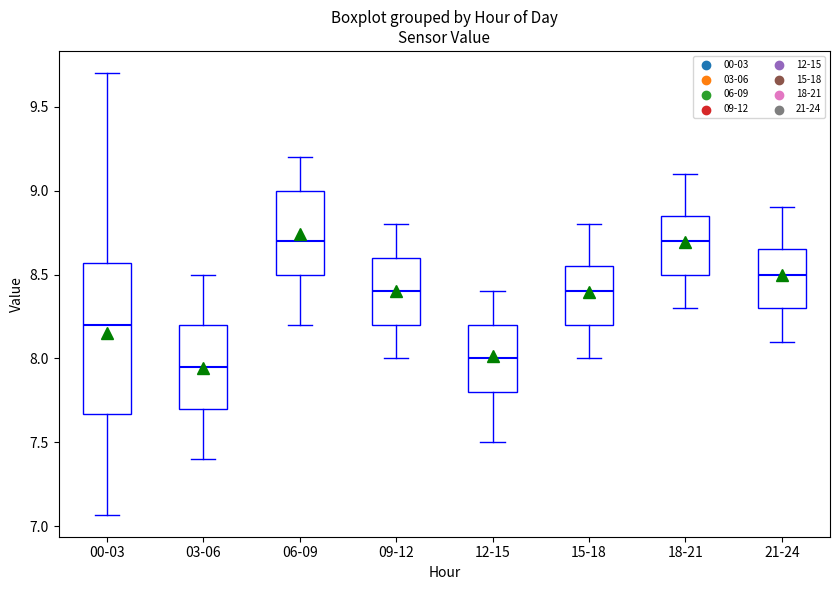

Comparing the boxes themselves (not the whiskers), which one is the tallest?

00-03